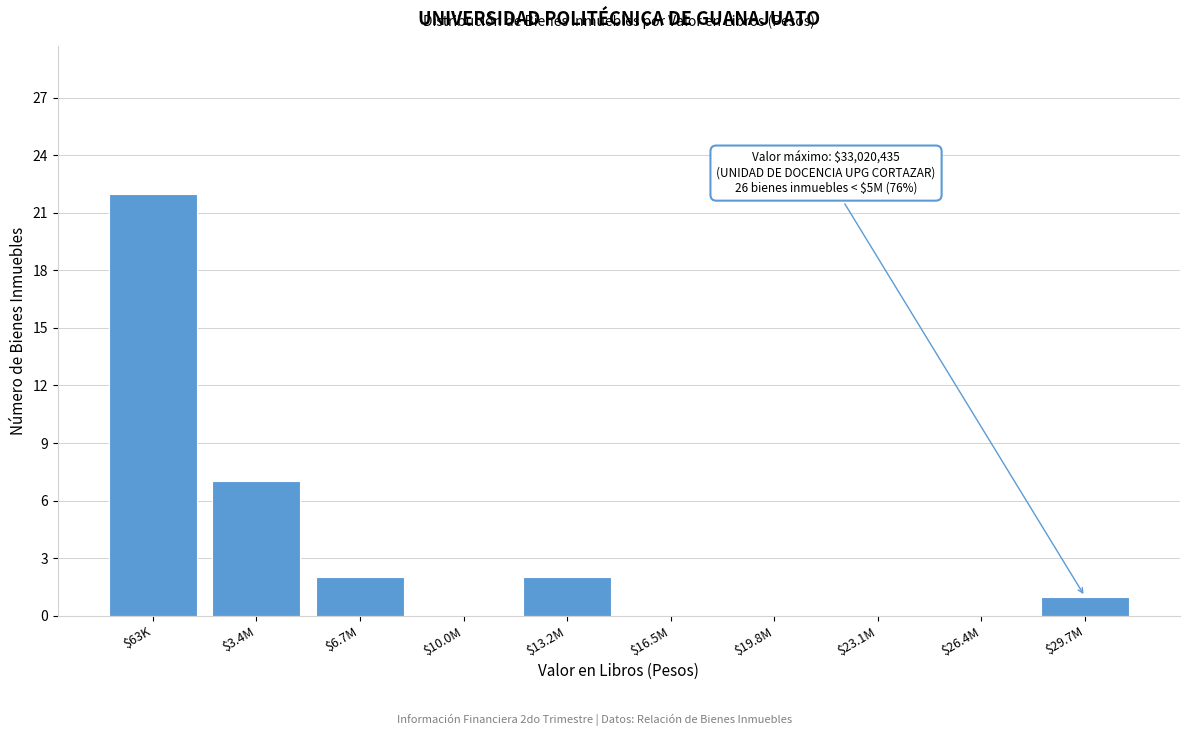

What is the approximate value at $63K, to the nearest 10?

20